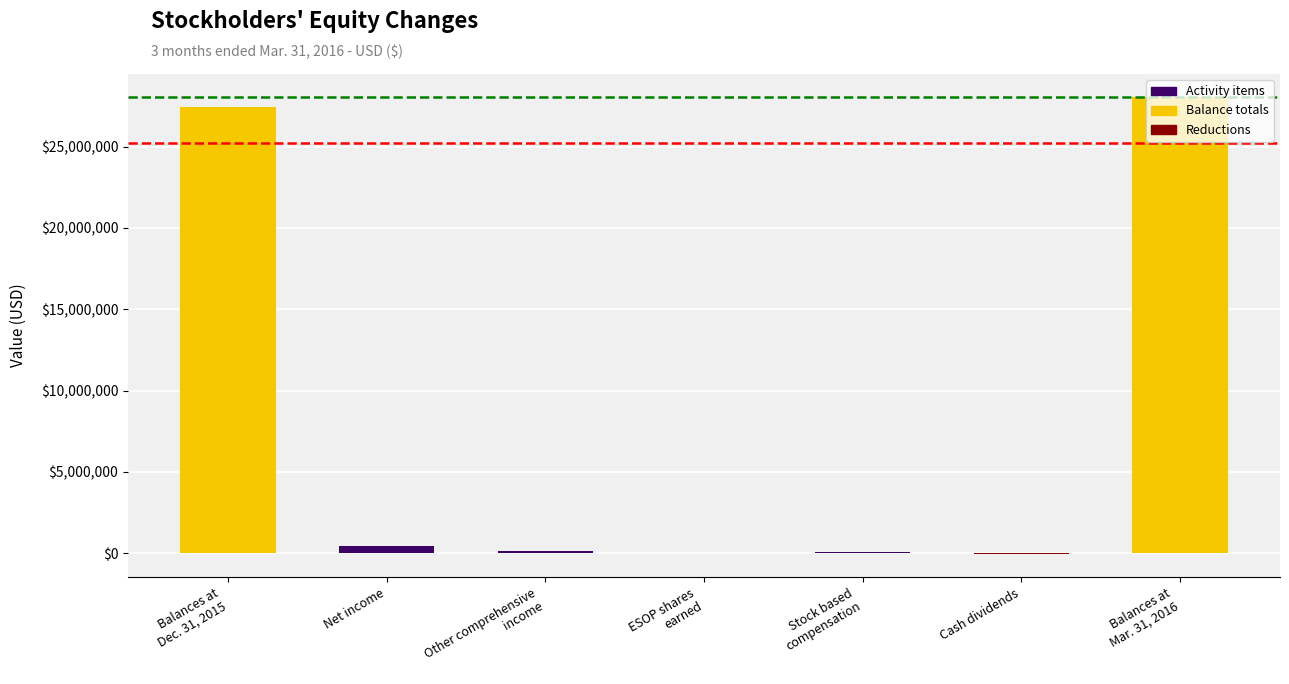

What is the sum of all values?

56111540